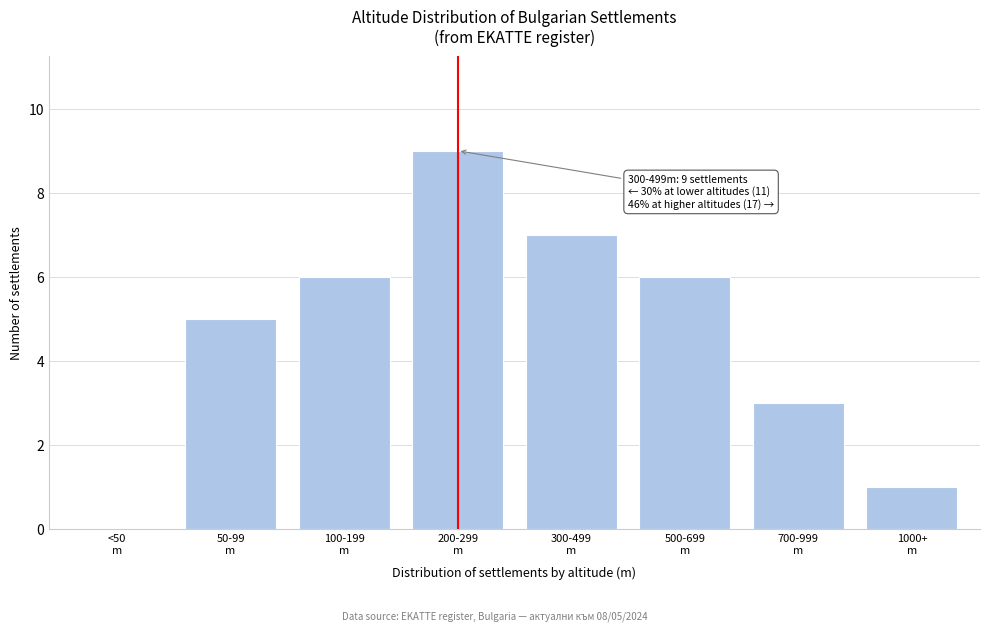

What is the greatest value displayed?

9